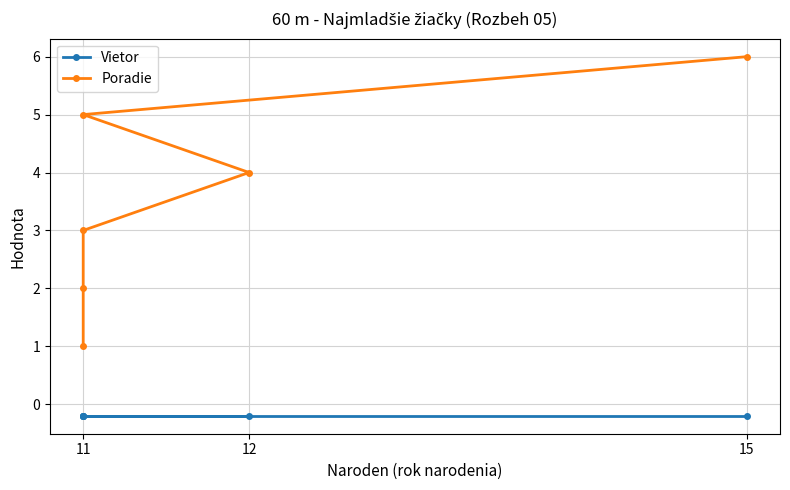

The value of Poradie at 11 is 3.3. True or false?

False